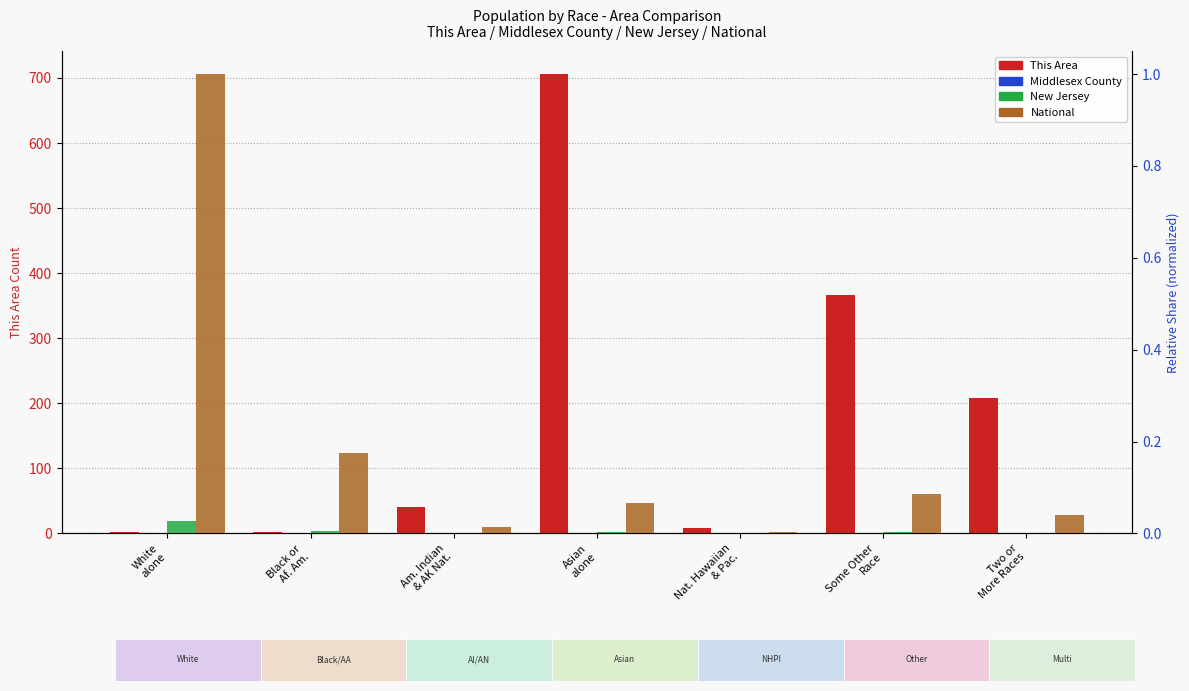

Where does the This Area series first go above 40?

Asian
alone